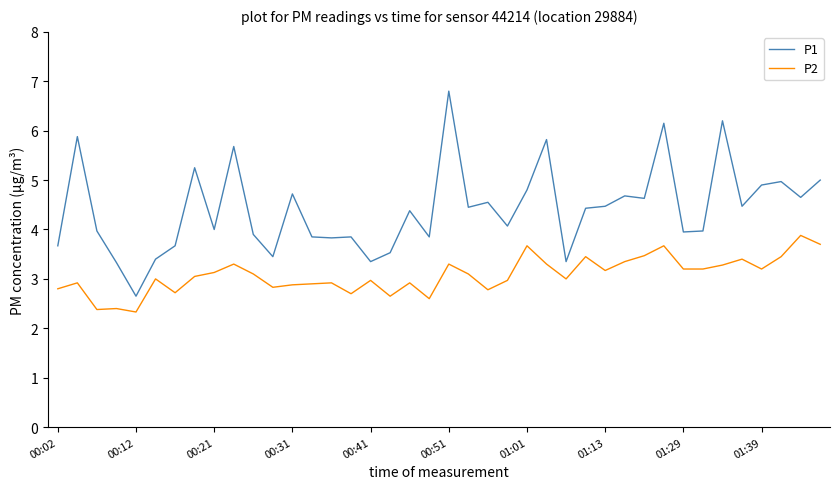

What is the minimum value shown in the chart?

2.3